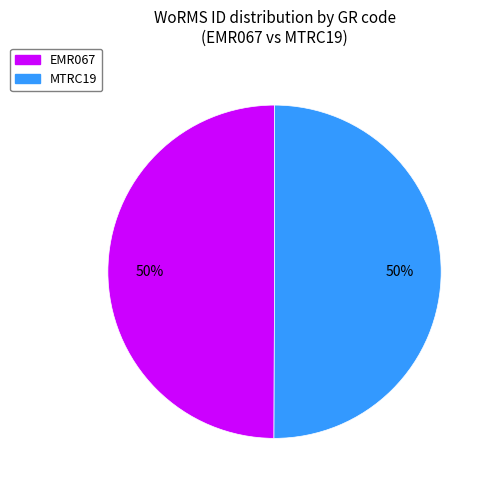

What percentage is the MTRC19 slice, to the nearest percent?

50%